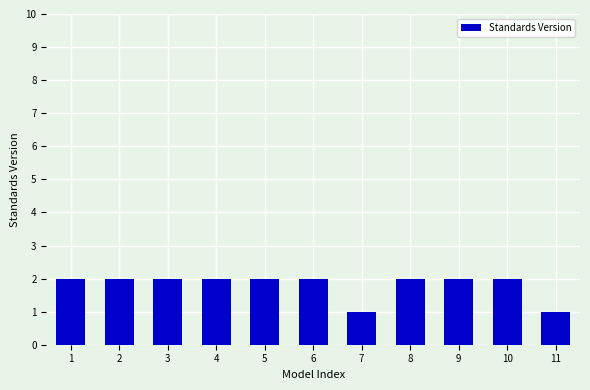

Approximately how many times larger is the value at 9 compared to 2?

1.0